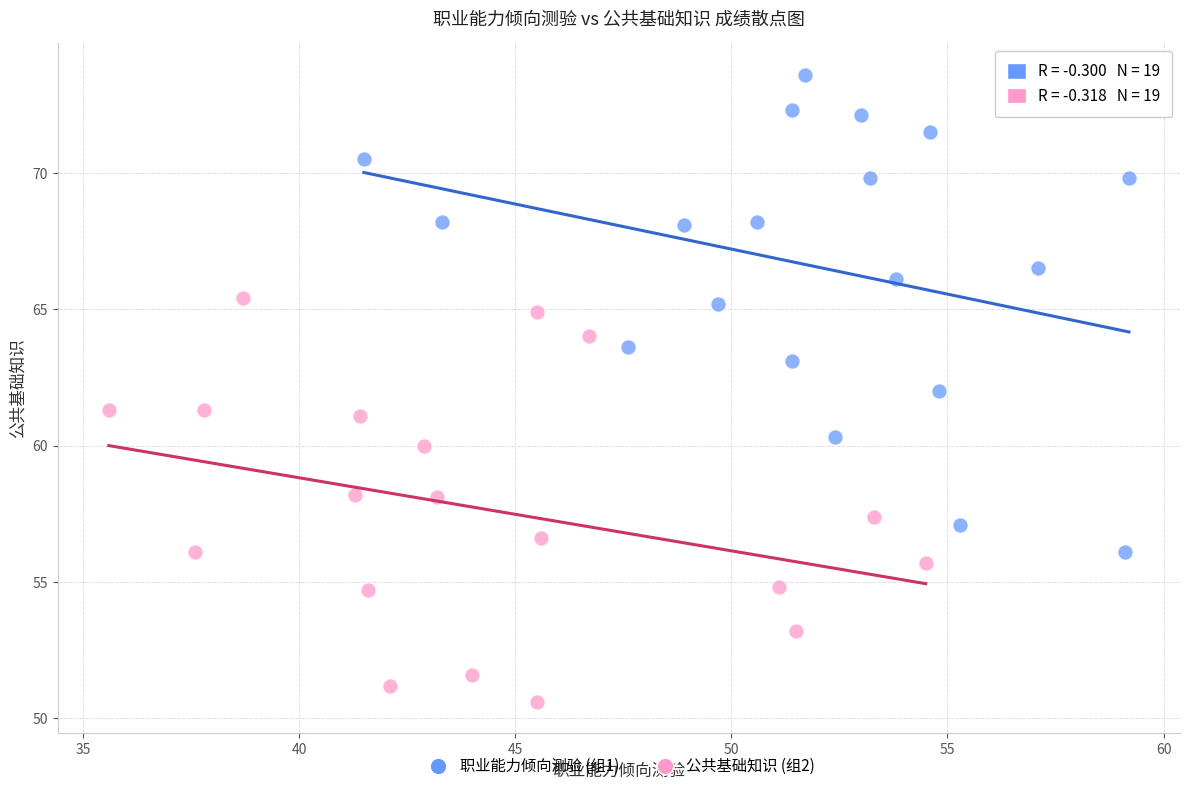

Which series has the widest spread of Y values?

职业能力倾向测验 (组1)